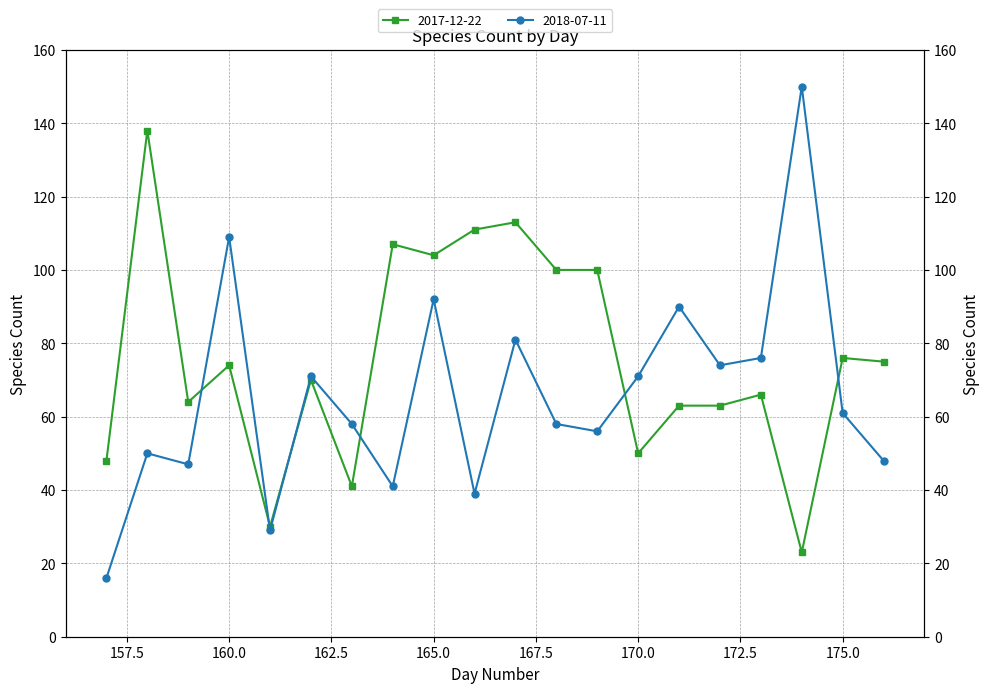

Does the chart display data point markers on the line(s)?

Yes